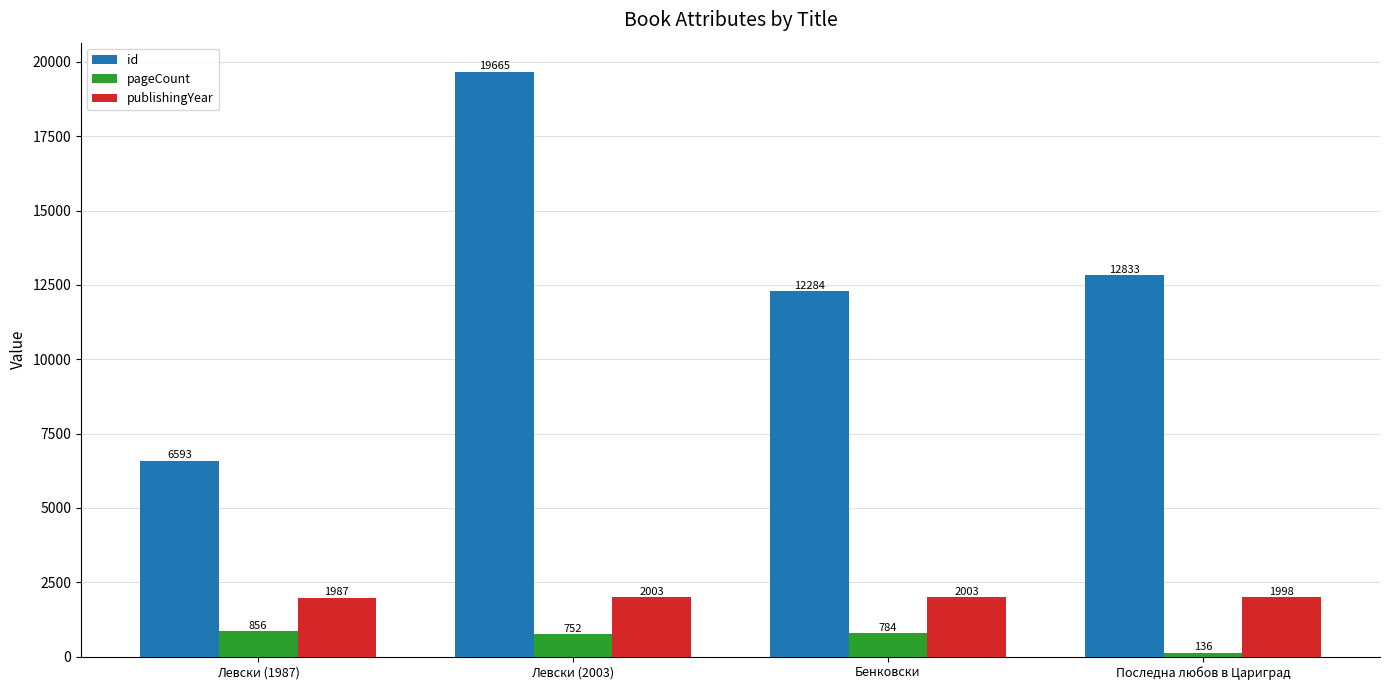

Rank the series by their maximum value, from lowest to highest.

pageCount, publishingYear, id